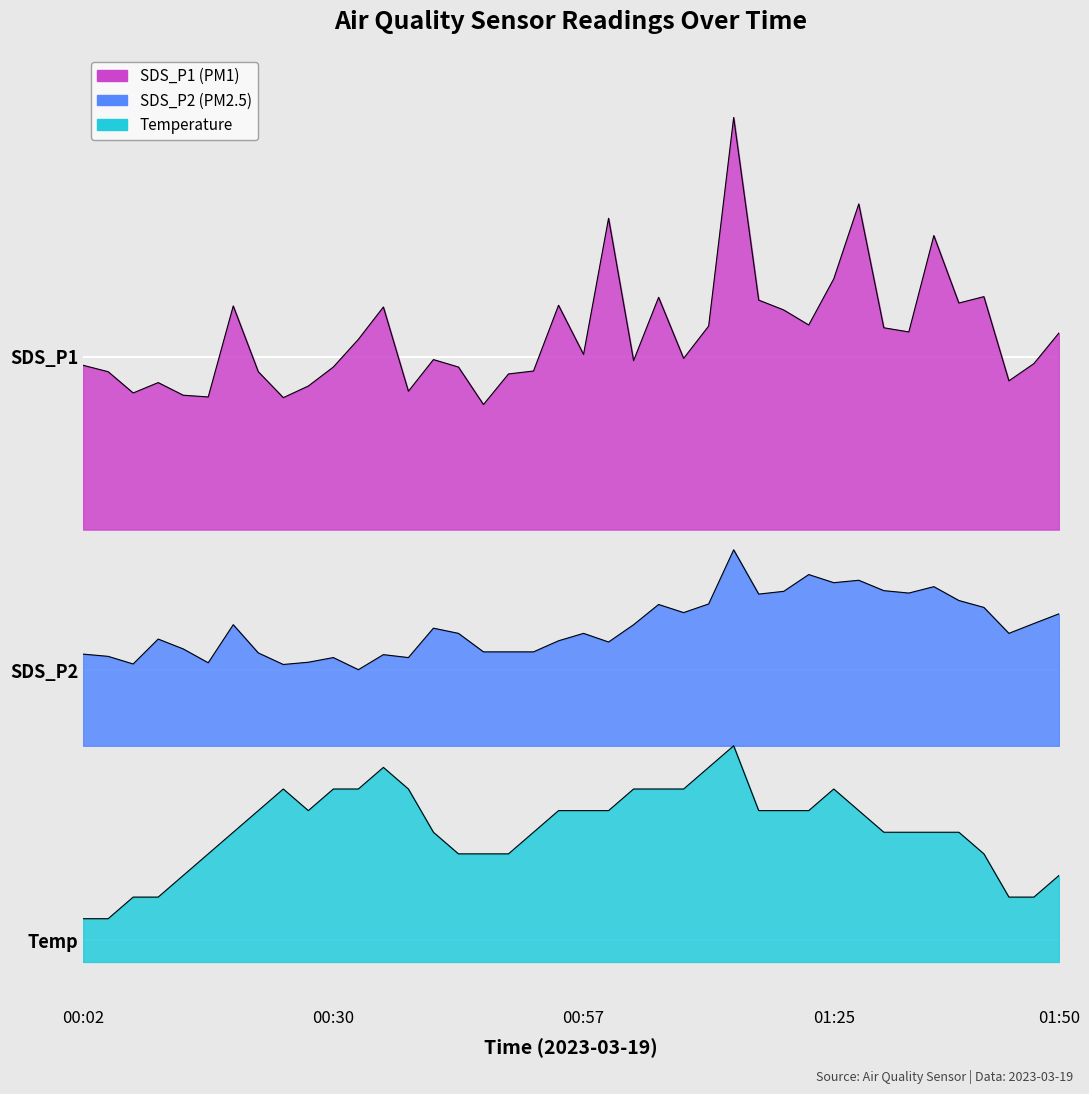

Does the chart display data point markers on the line(s)?

No